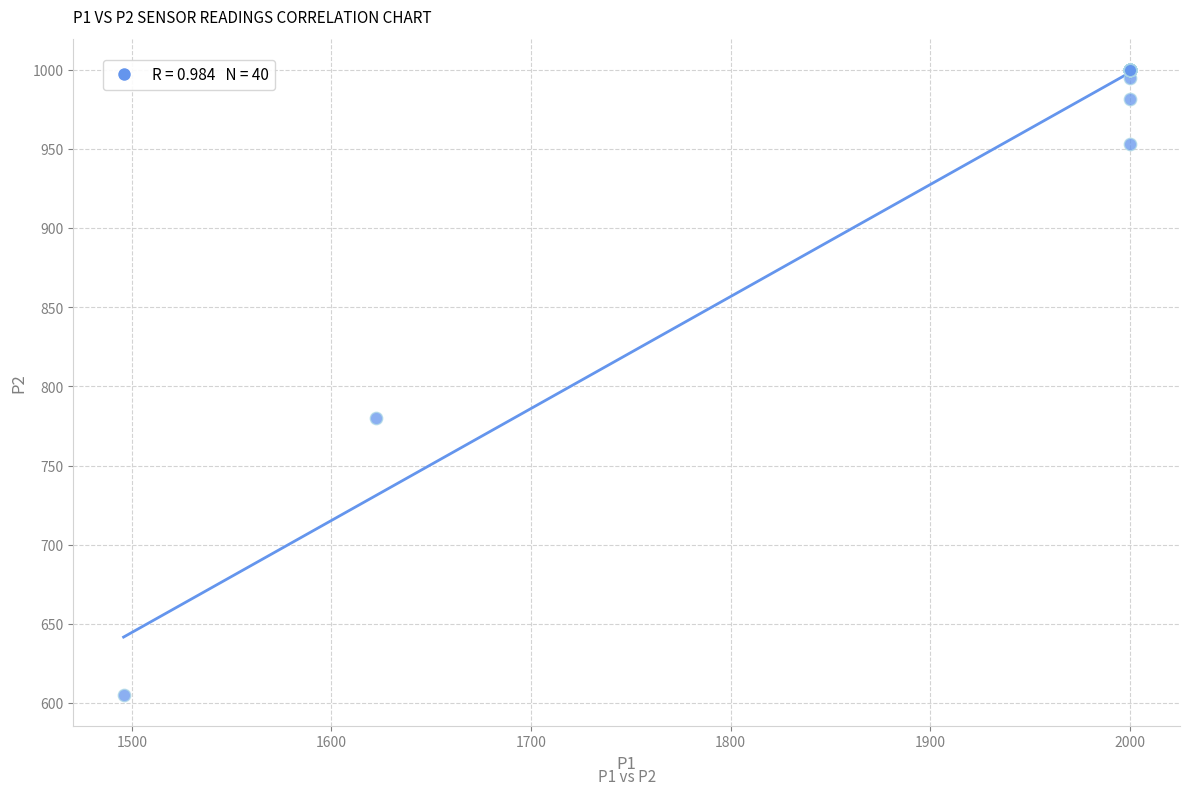

What Y value in the scatter plot is closest to 802?

779.9